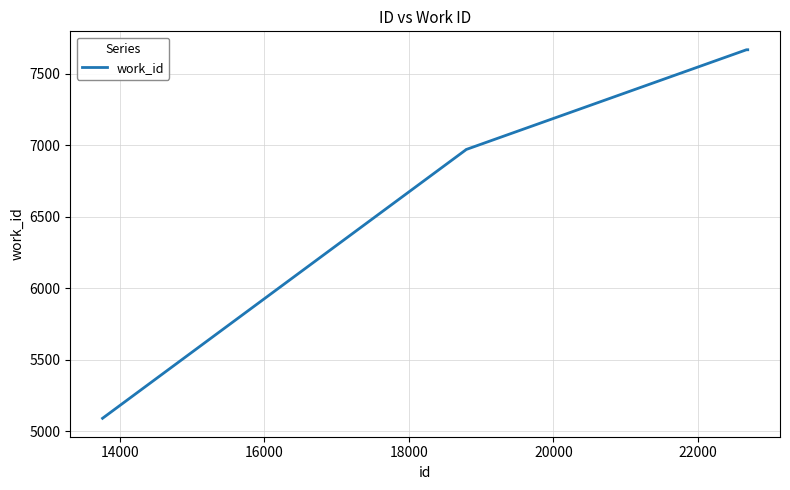

What is the maximum value shown in the chart?

7669